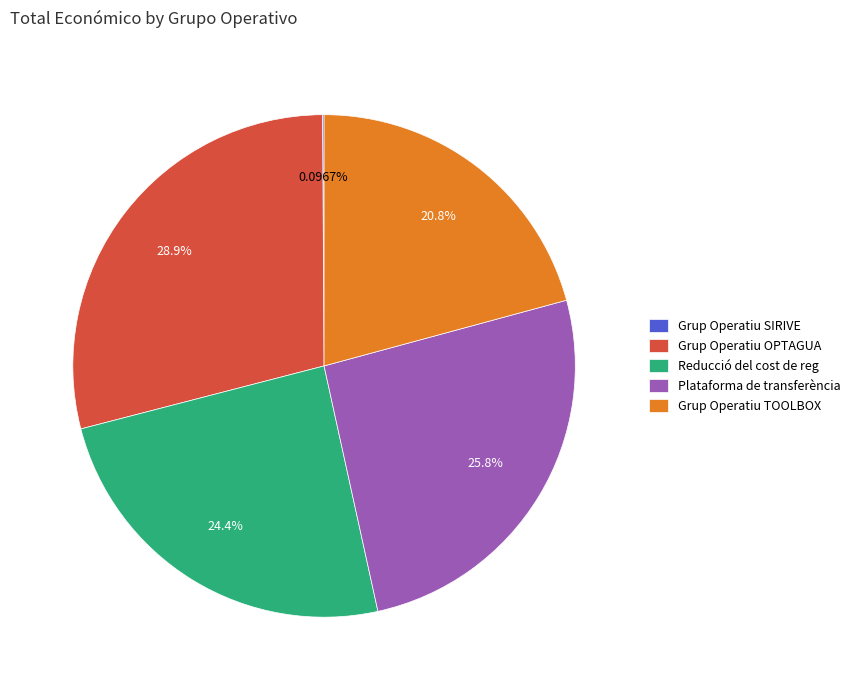

Which category has the biggest portion of the pie?

Grup Operatiu OPTAGUA